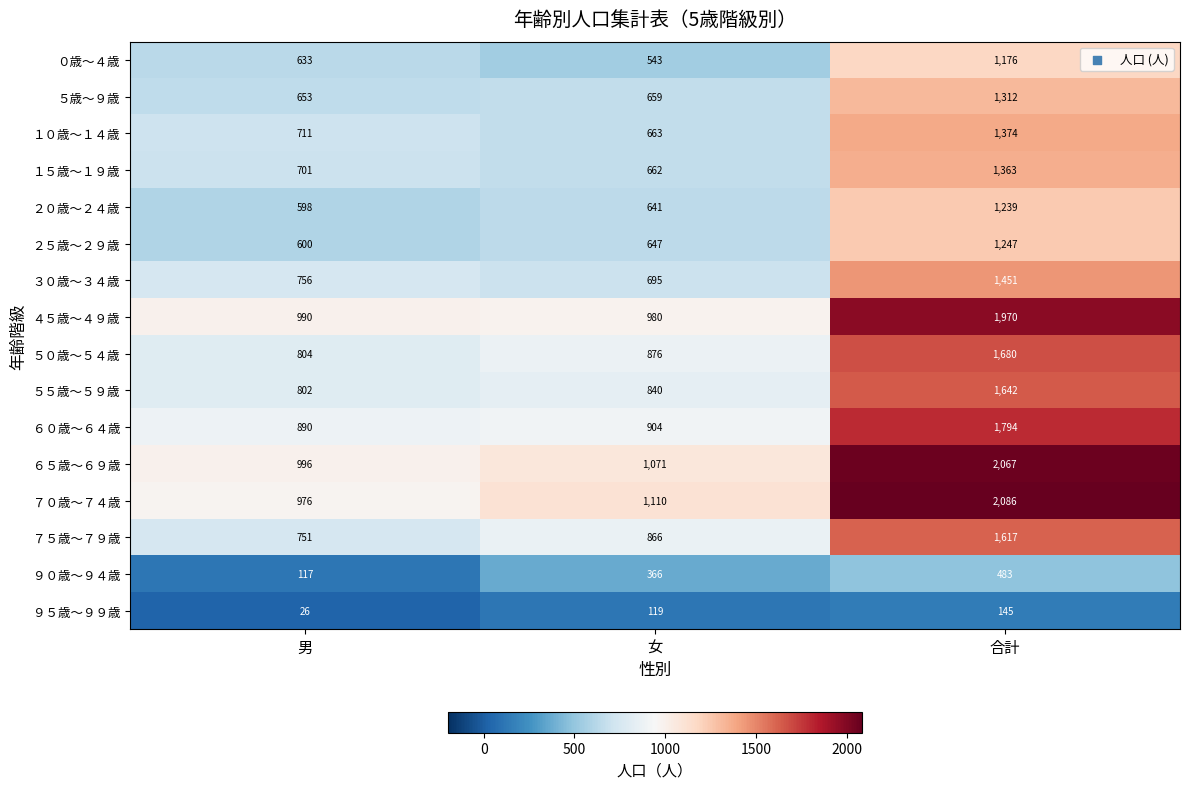

At 女, list the series in order from largest to smallest.

７０歳～７４歳, ６５歳～６９歳, ４５歳～４９歳, ６０歳～６４歳, ５０歳～５４歳, ７５歳～７９歳, ５５歳～５９歳, ３０歳～３４歳, １０歳～１４歳, １５歳～１９歳, ５歳～９歳, ２５歳～２９歳, ２０歳～２４歳, ０歳～４歳, ９０歳～９４歳, ９５歳～９９歳